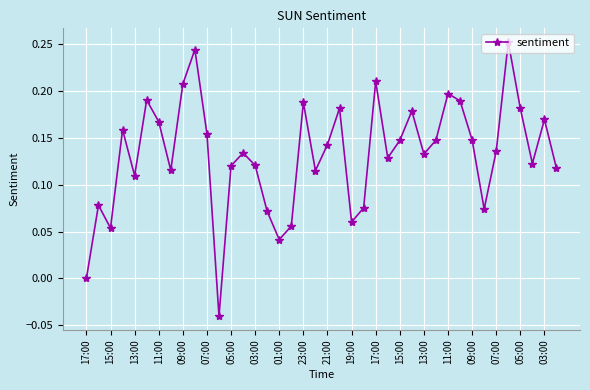

True or false: the data has more than 1 interior local peaks.

True